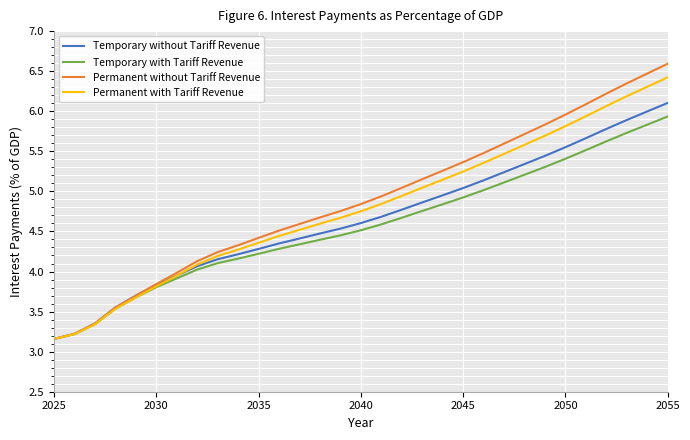

What is the highest value of the Temporary without Tariff Revenue series?

6.1